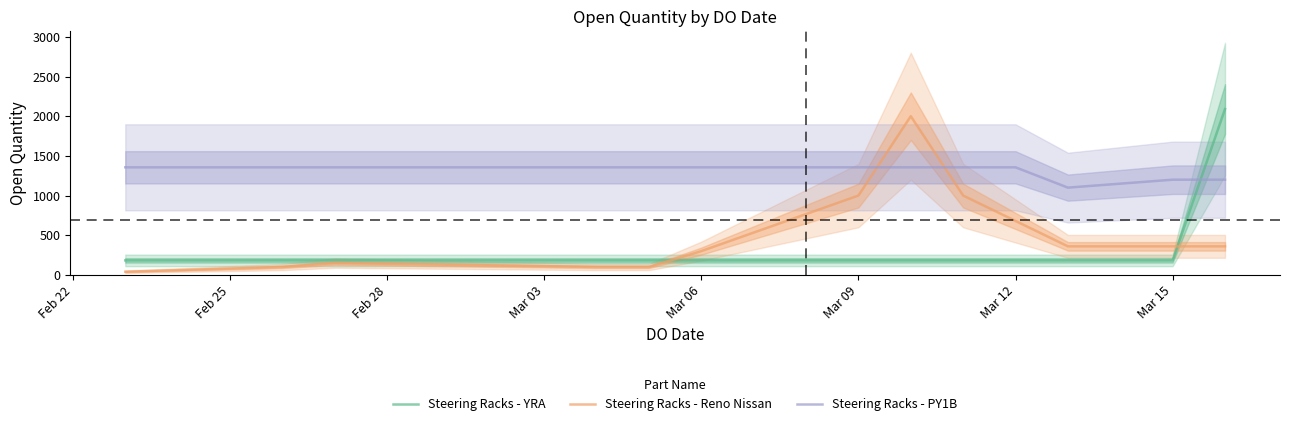

Rank the series by their maximum value, from lowest to highest.

Steering Racks - PY1B, Steering Racks - Reno Nissan, Steering Racks - YRA